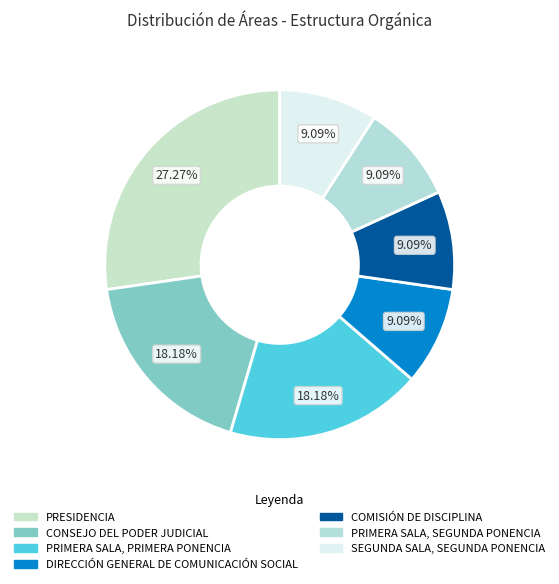

Which slice is the smallest?

DIRECCIÓN GENERAL DE COMUNICACIÓN SOCIAL